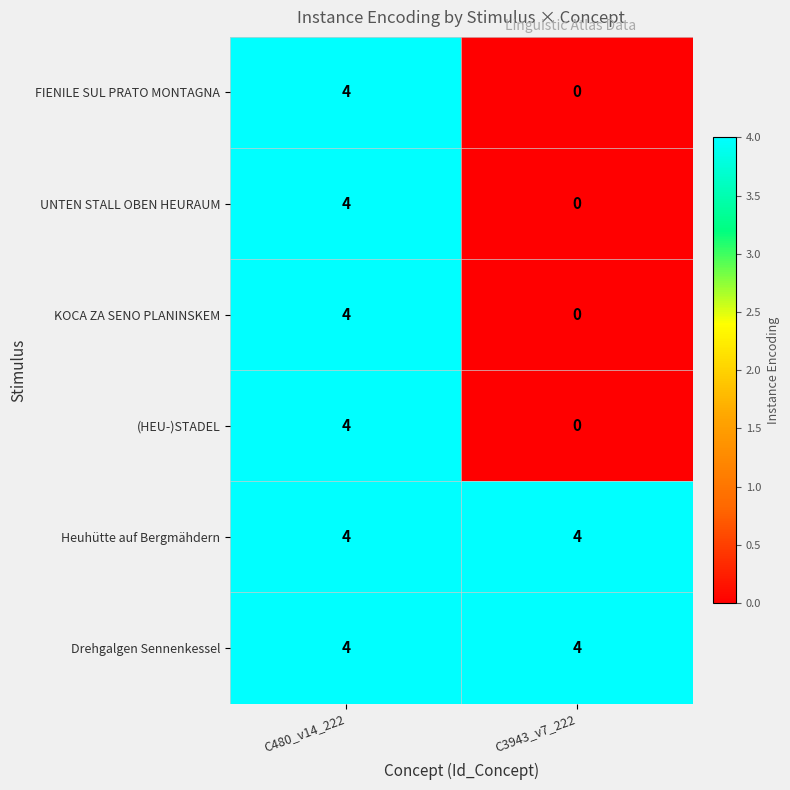

How many data points does each series have?

2